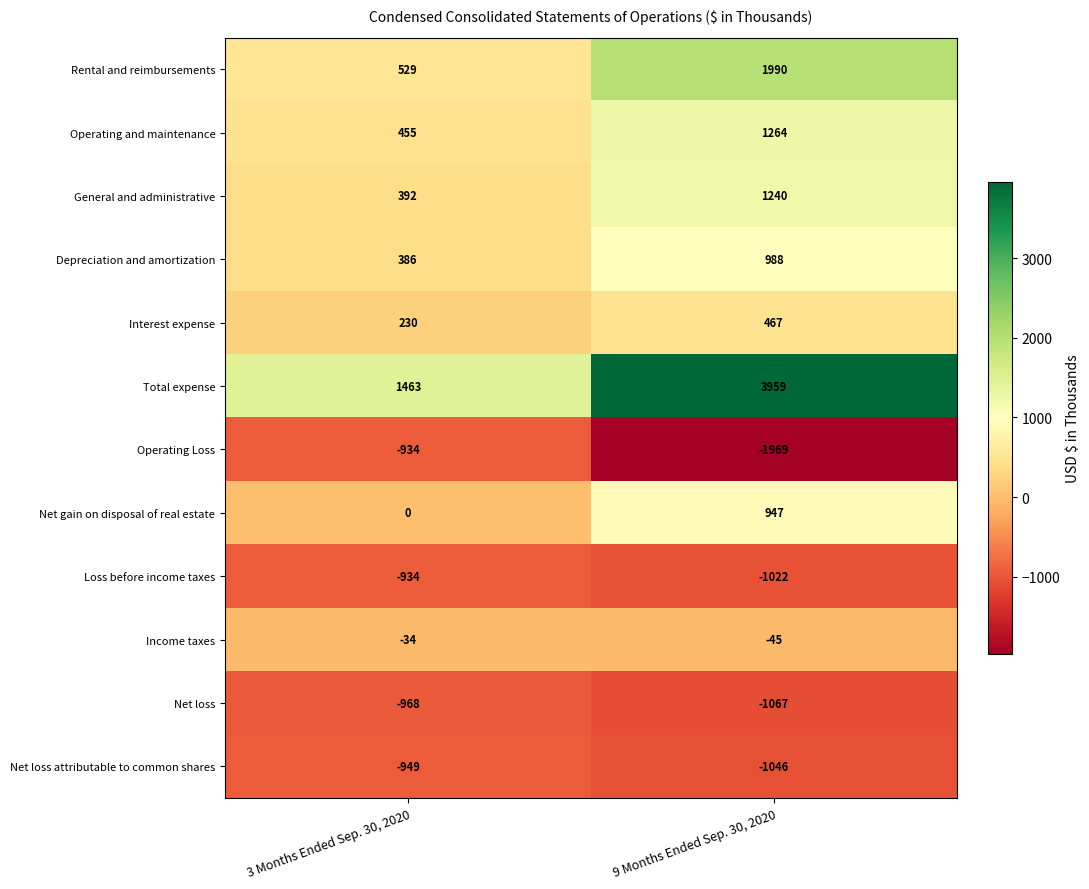

Reading left to right, transcribe all the data shown in this chart.

Rental and reimbursements: 3 Months Ended Sep. 30, 2020=529	9 Months Ended Sep. 30, 2020=1990
Operating and maintenance: 3 Months Ended Sep. 30, 2020=455	9 Months Ended Sep. 30, 2020=1264
General and administrative: 3 Months Ended Sep. 30, 2020=392	9 Months Ended Sep. 30, 2020=1240
Depreciation and amortization: 3 Months Ended Sep. 30, 2020=386	9 Months Ended Sep. 30, 2020=988
Interest expense: 3 Months Ended Sep. 30, 2020=230	9 Months Ended Sep. 30, 2020=467
Total expense: 3 Months Ended Sep. 30, 2020=1463	9 Months Ended Sep. 30, 2020=3959
Operating Loss: 3 Months Ended Sep. 30, 2020=-934	9 Months Ended Sep. 30, 2020=-1969
Net gain on disposal of real estate: 3 Months Ended Sep. 30, 2020=0	9 Months Ended Sep. 30, 2020=947
Loss before income taxes: 3 Months Ended Sep. 30, 2020=-934	9 Months Ended Sep. 30, 2020=-1022
Income taxes: 3 Months Ended Sep. 30, 2020=-34	9 Months Ended Sep. 30, 2020=-45
Net loss: 3 Months Ended Sep. 30, 2020=-968	9 Months Ended Sep. 30, 2020=-1067
Net loss attributable to common shares: 3 Months Ended Sep. 30, 2020=-949	9 Months Ended Sep. 30, 2020=-1046